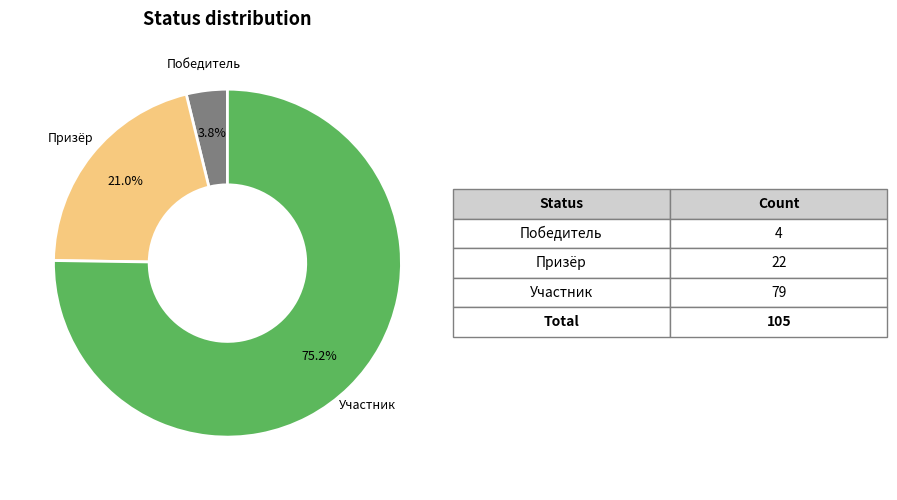

What is the majority slice?

Участник